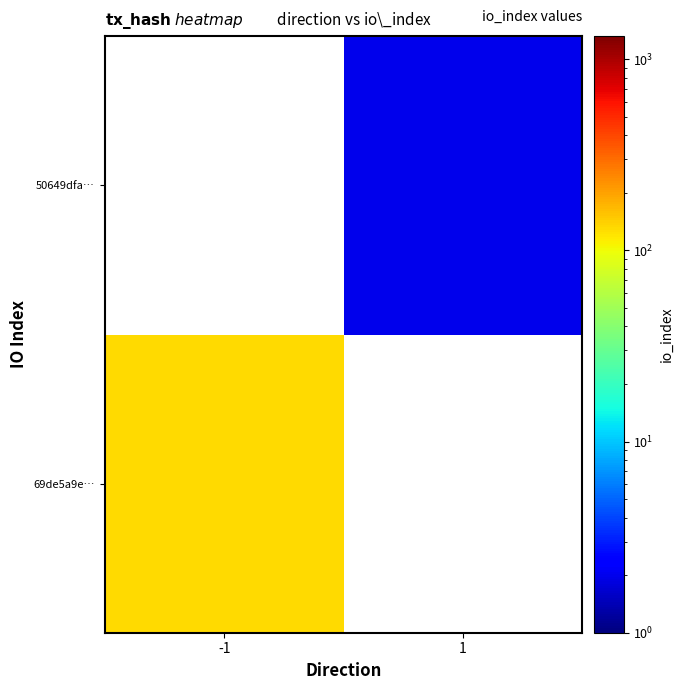

Is the value of 69de5a9e… at -1 greater than the value of 50649dfa… at -1?

No